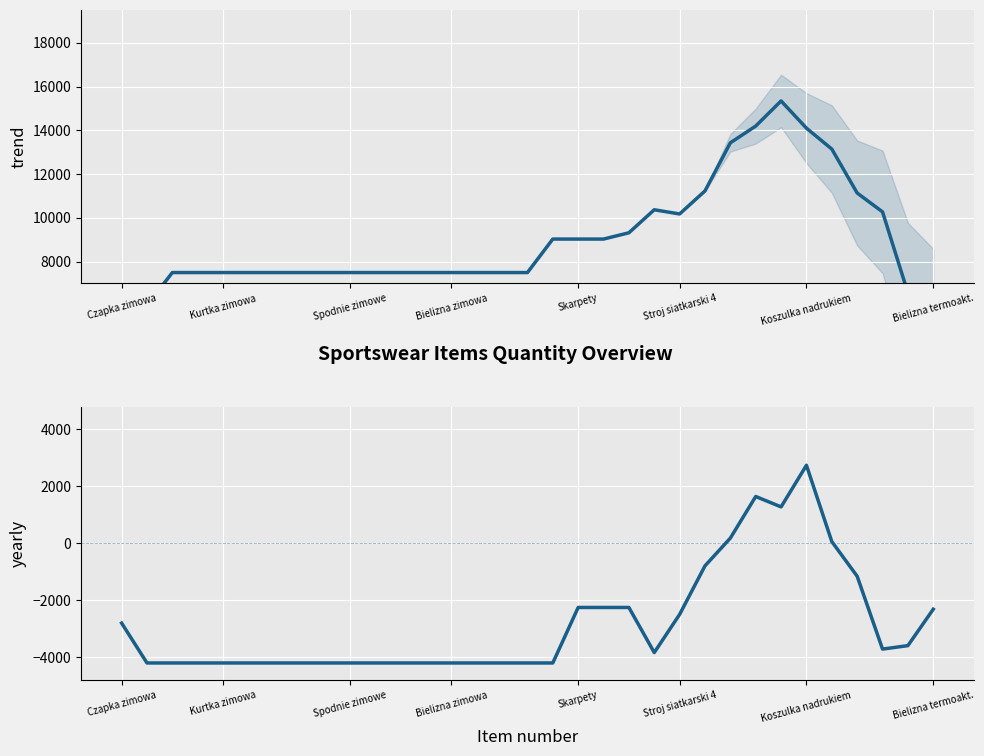

Is the value of yearly at Bielizna zimowa greater than the value of trend at 12?

No